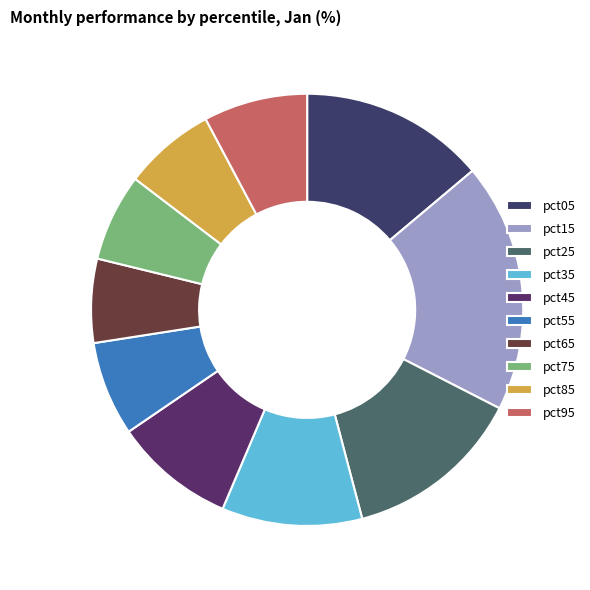

How many segments does this pie chart have?

10